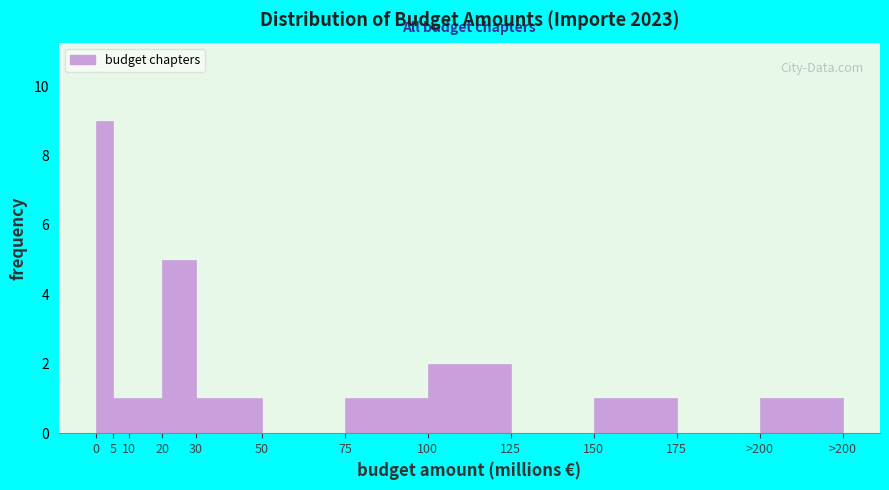

Reading left to right, transcribe all the data shown in this chart.

0=9	5=1	10=1	20=5	30=1	50=0	75=1	100=2	125=0	150=1	175=0	>200=1